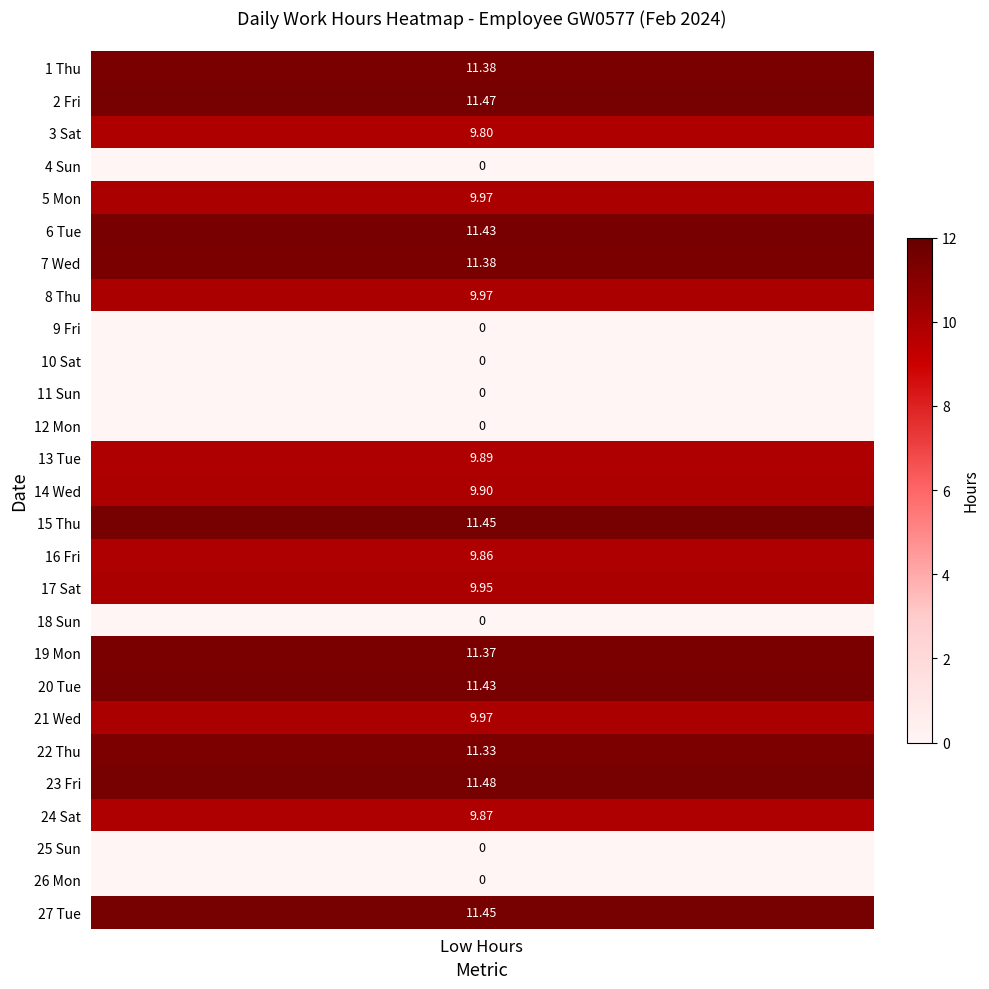

At which category is the sum across all series the highest?

23 Fri